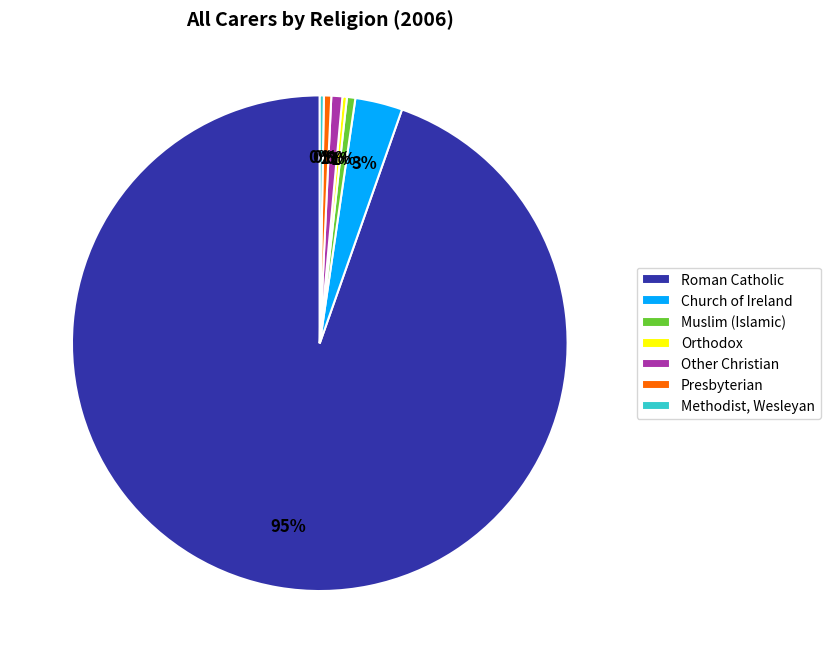

To the nearest percent, what is the average slice percentage?

14%